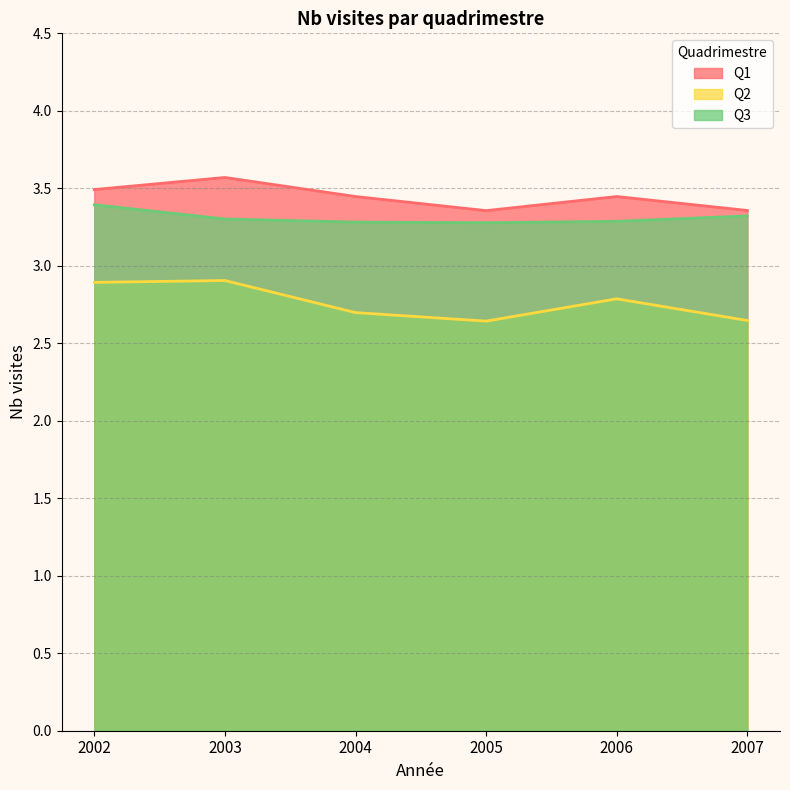

What is the approximate value of Q3 at 2004?

3.3